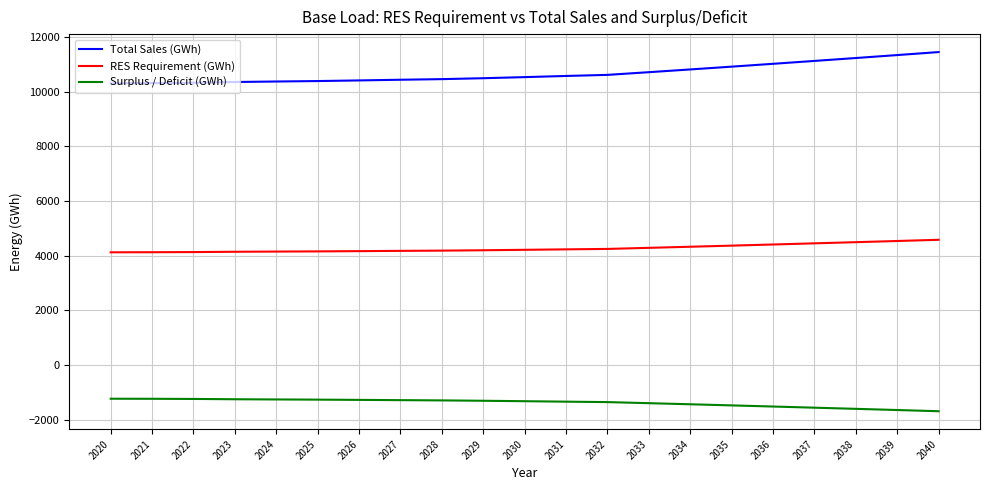

True or false: Total Sales (GWh) and Surplus / Deficit (GWh) intersect in this chart.

False